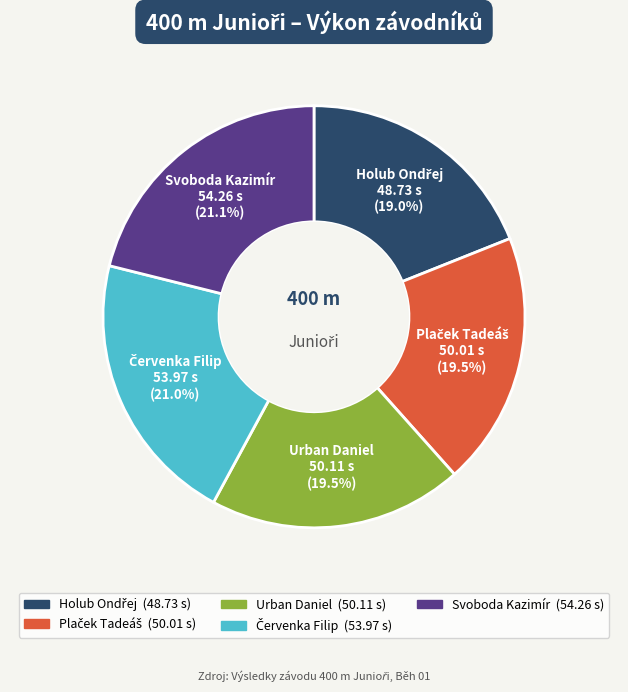

Does Urban Daniel represent more than half of the total?

No